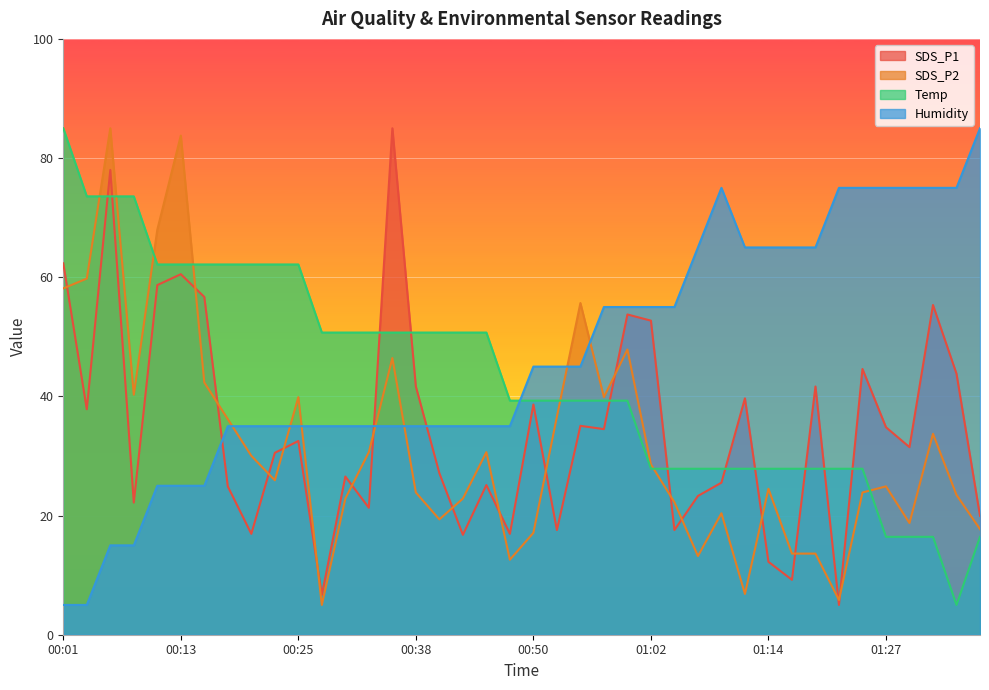

How many distinct data groups are displayed?

4